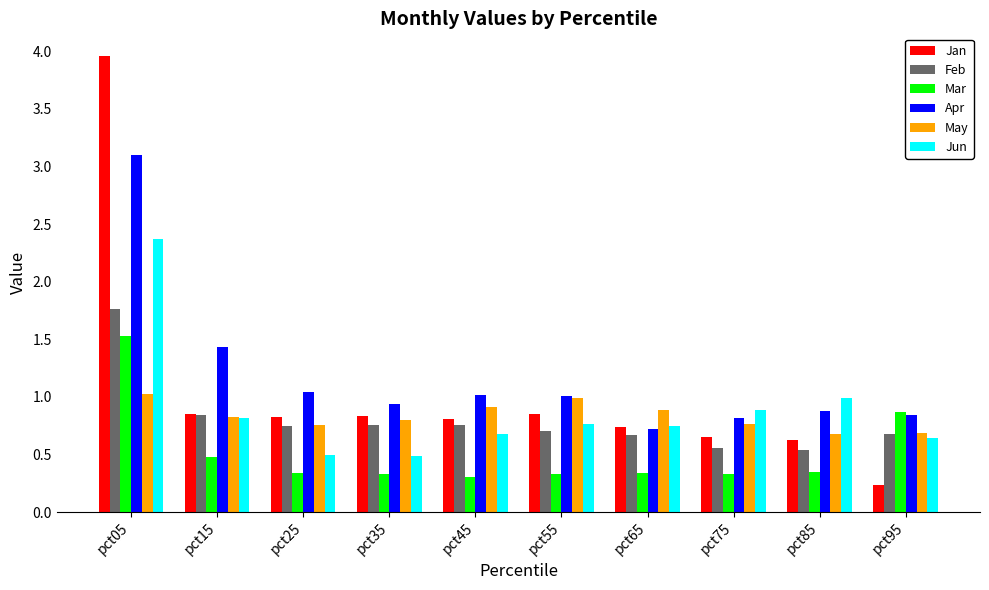

Which category has the highest value in the Mar series?

pct05